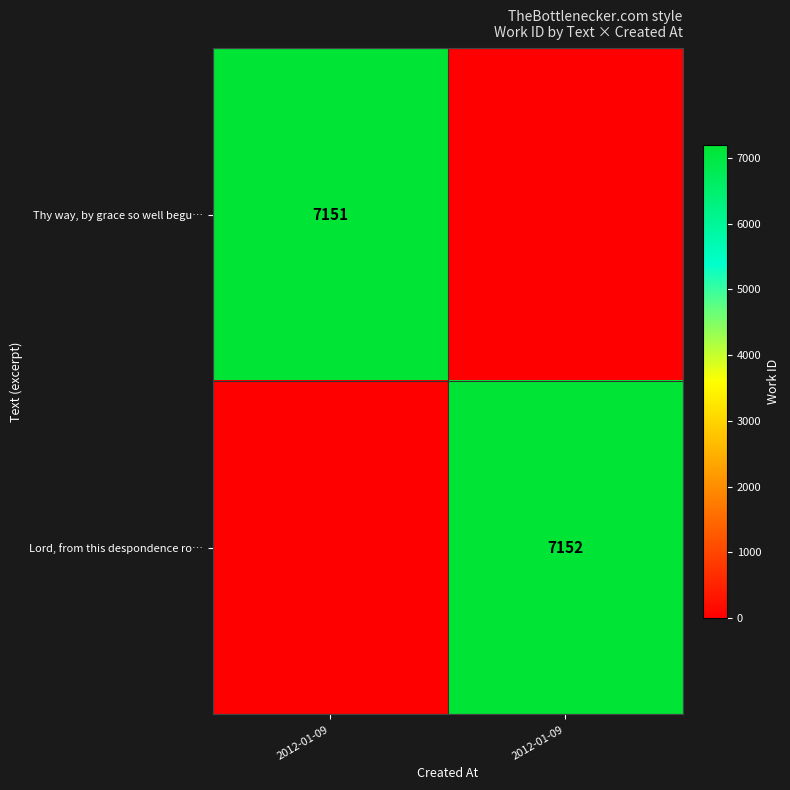

What is the difference between the Thy way, by grace so well begu… values at 2012-01-09 and 2012-01-09?

7151